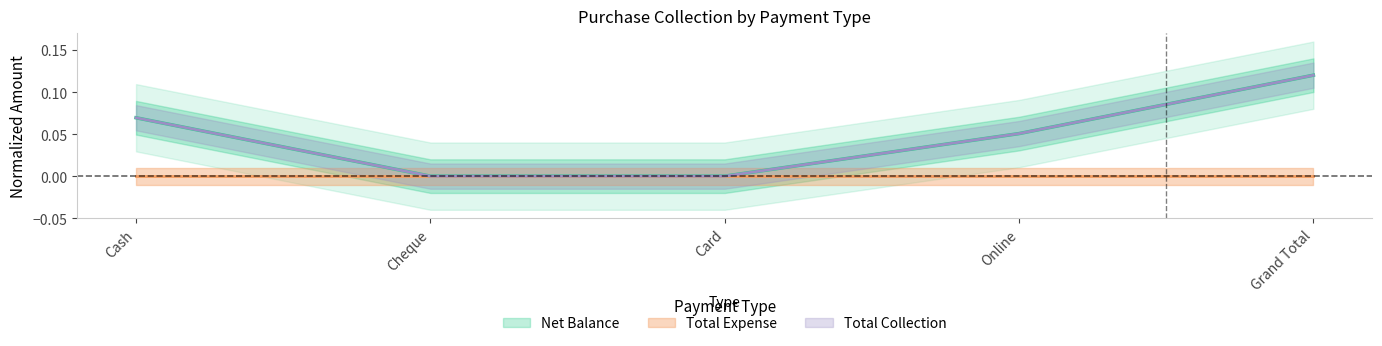

The value at Cash is 0.1. True or false?

True